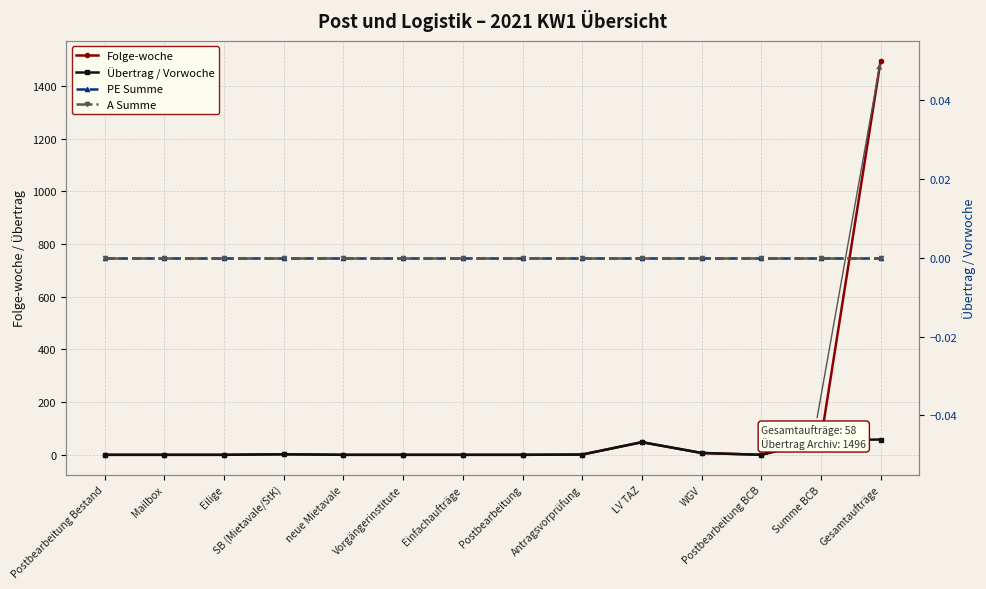

True or false: Folge-woche has more than 1 points higher than both neighbors.

True